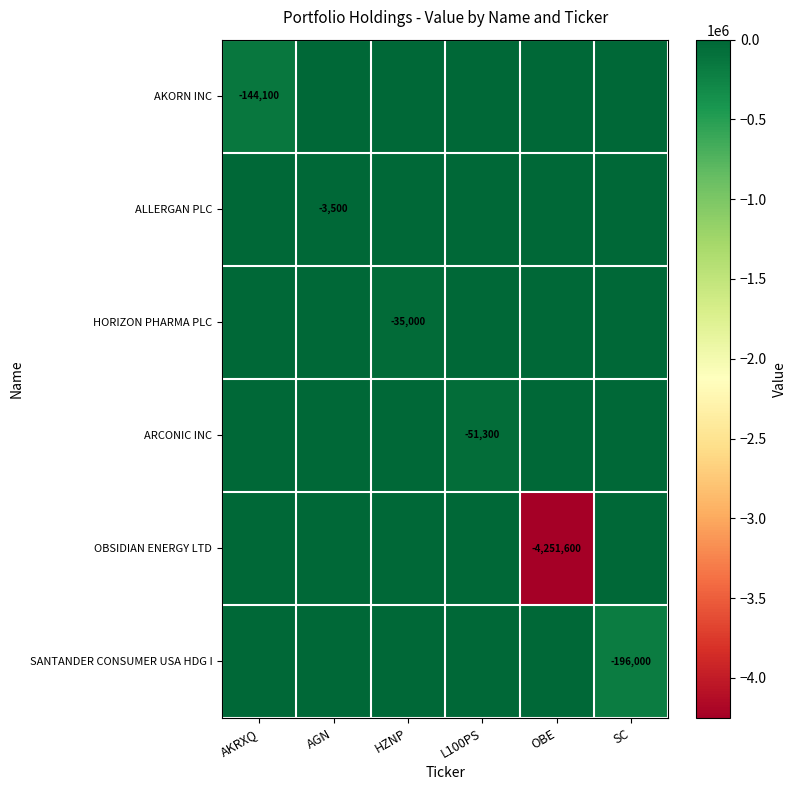

What is the sum of all ALLERGAN PLC values?

-3500